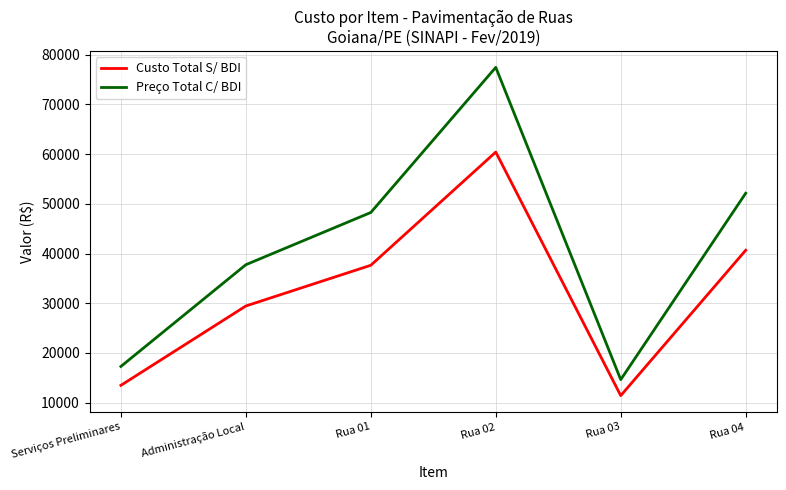

Which series has the largest total across all categories?

Preço Total C/ BDI